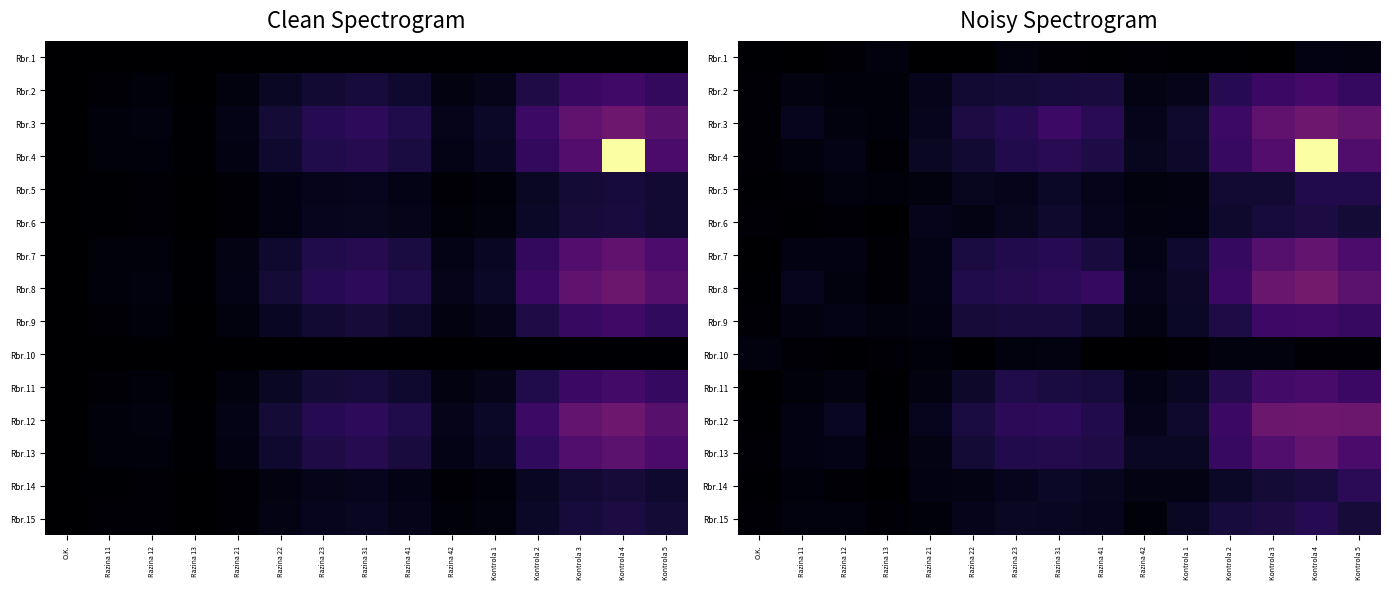

What is the approximate value of Rbr.5 at Razina 31?

0.2